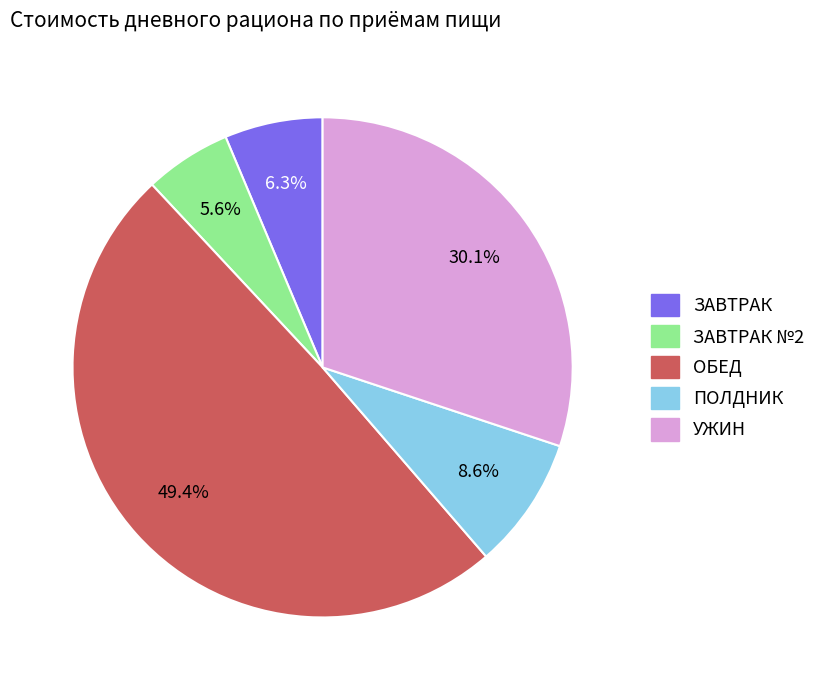

What percentage is the ОБЕД slice, to the nearest percent?

49%